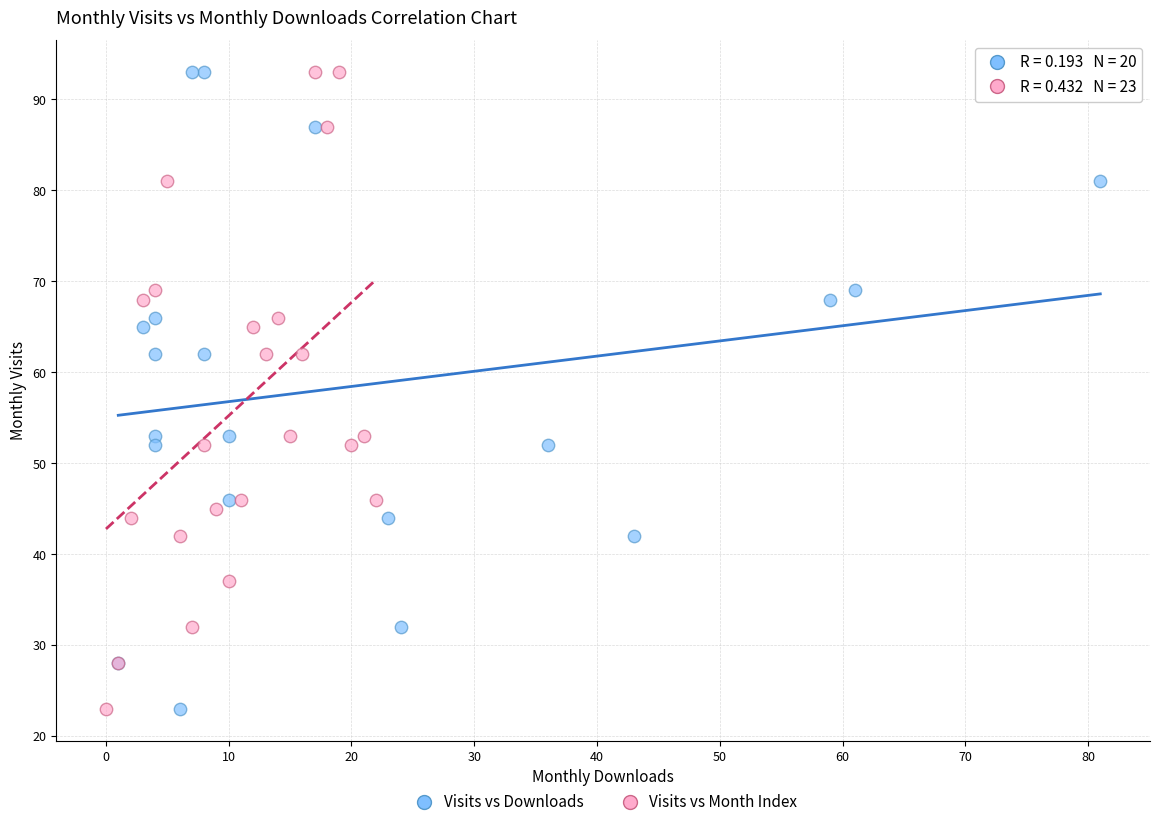

What are all the series names shown in the legend?

Visits vs Downloads, Visits vs Month Index